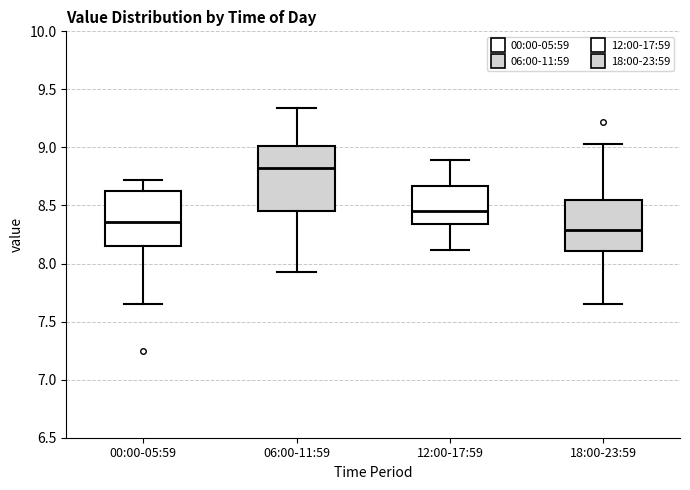

Comparing the boxes themselves (not the whiskers), which one is the tallest?

06:00-11:59